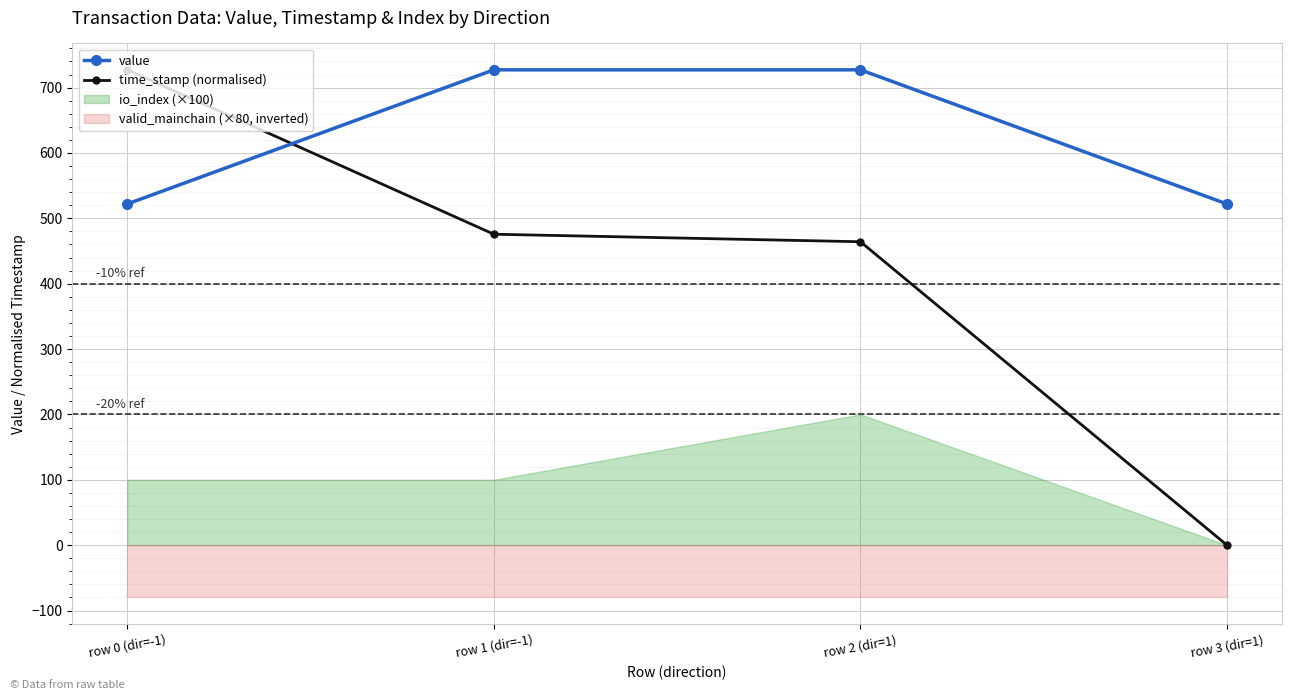

True or false: time_stamp (normalised) has more than 0 interior local peaks.

False